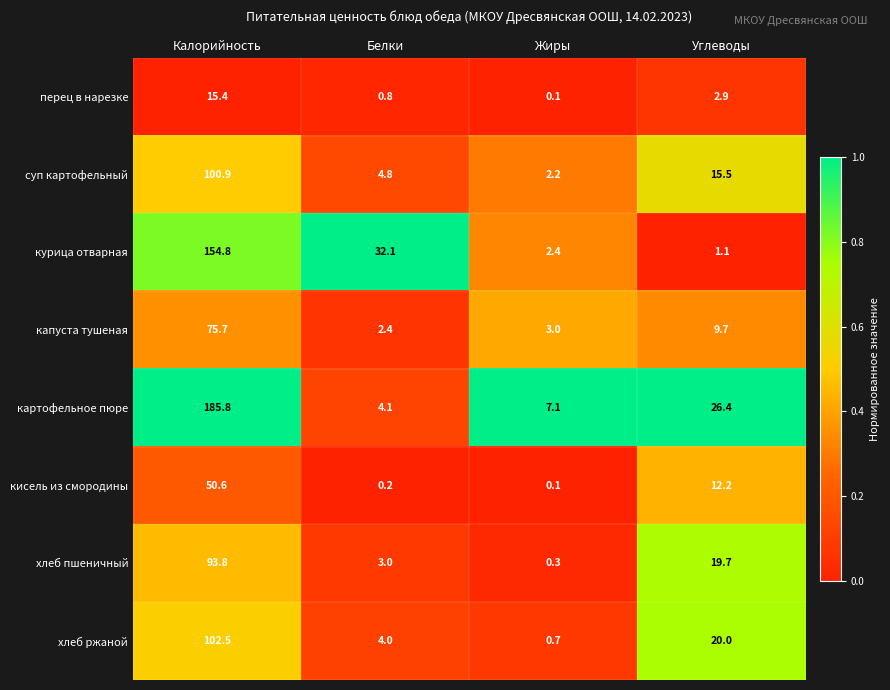

The value of суп картофельный at Белки is 2.9. True or false?

False